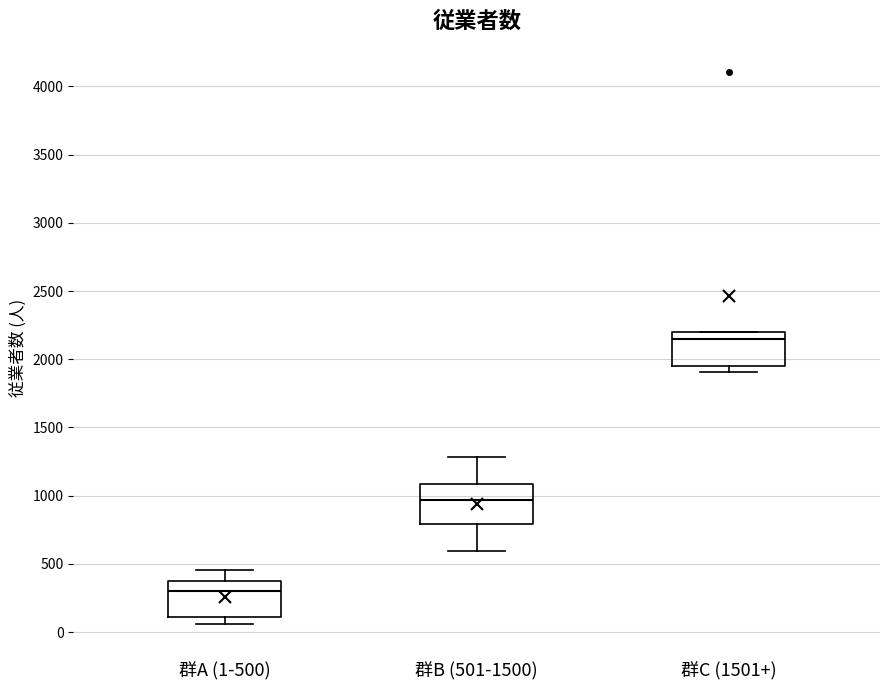

Which box has the lowest median line?

群A (1-500)